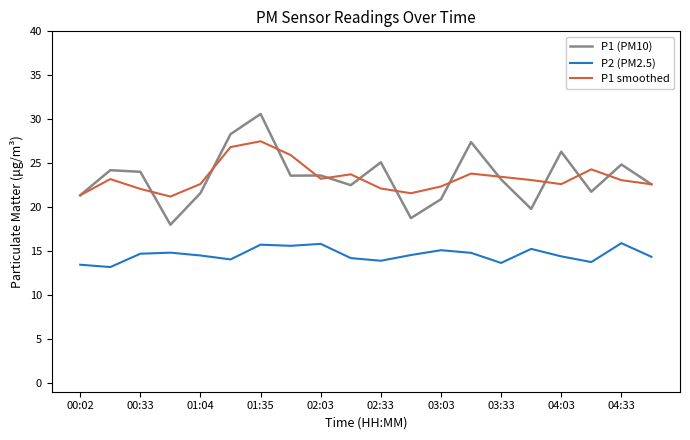

How many distinct data groups are displayed?

3